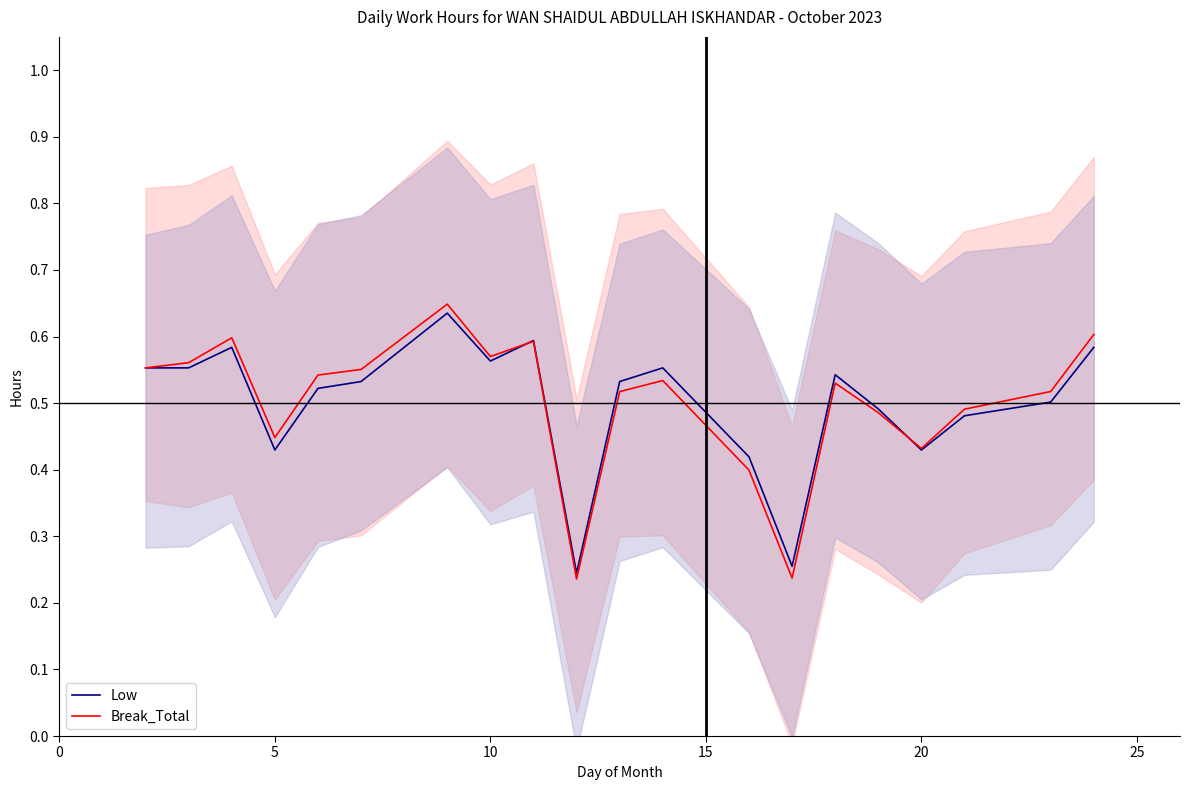

How many interior local peaks does the Low series have?

5